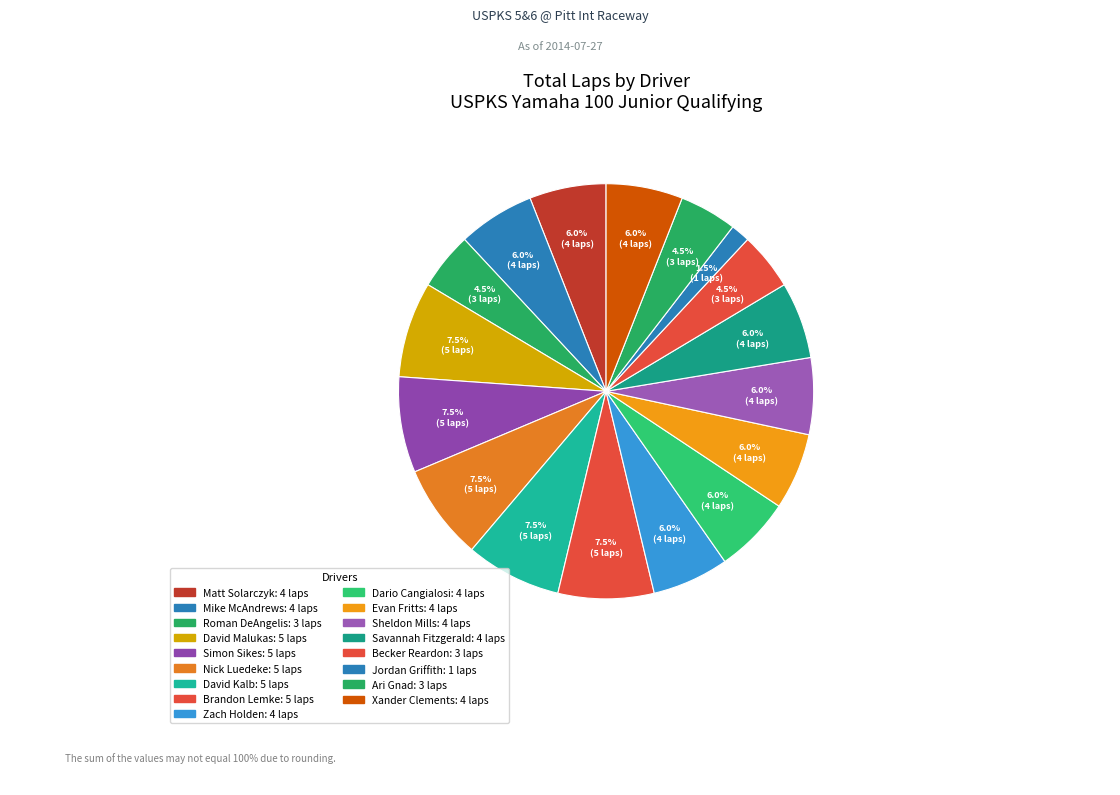

To the nearest percent, what percentage of the pie is Becker Reardon?

4%